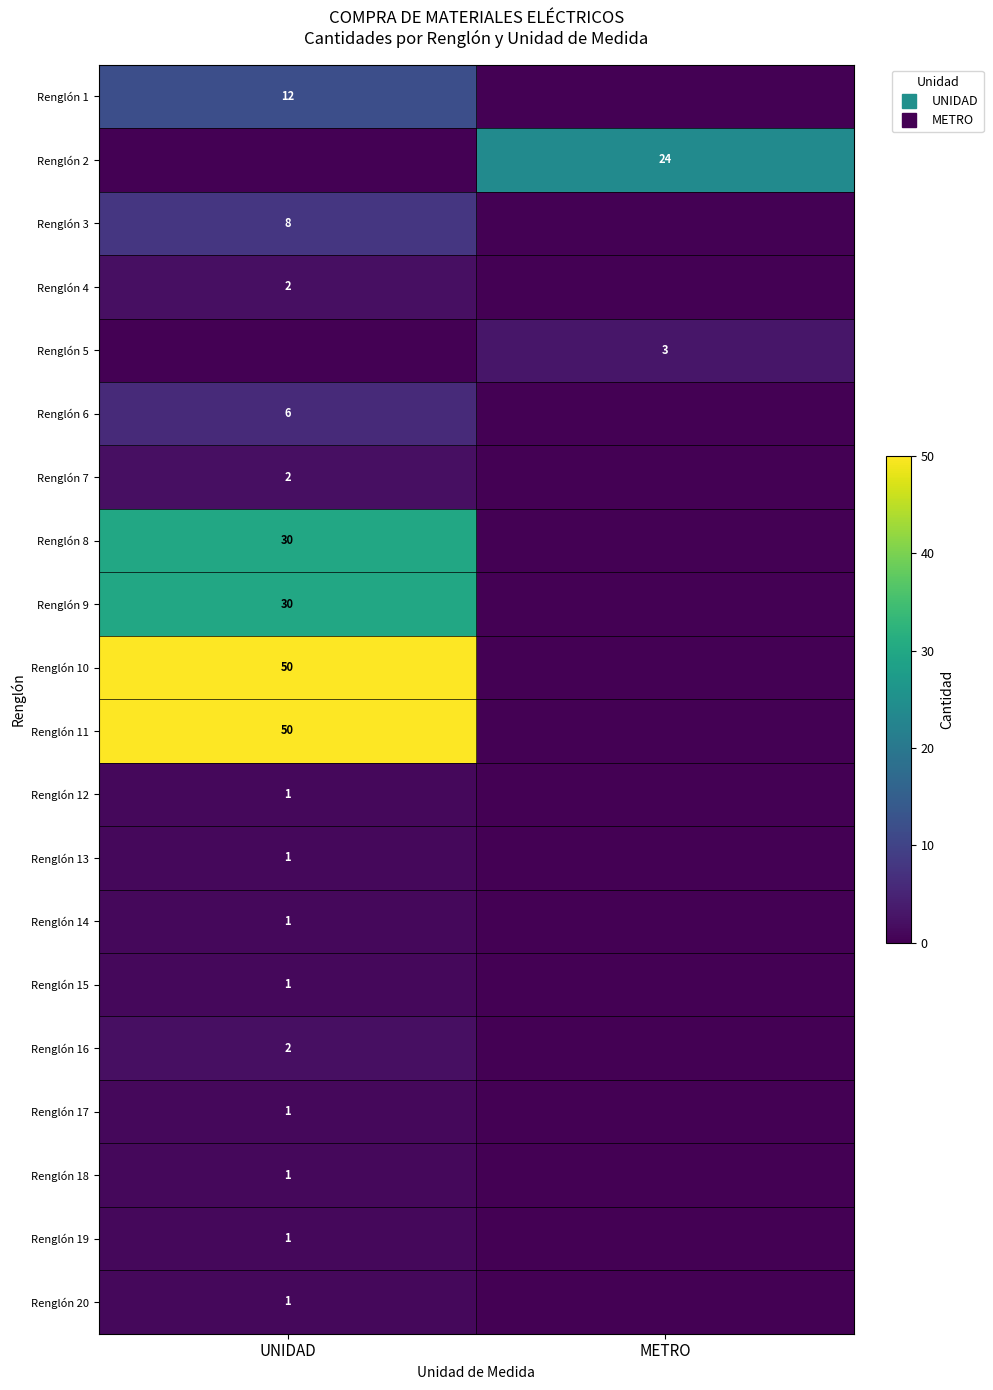

List the labels in order of Renglón 13 value, largest first.

UNIDAD, METRO